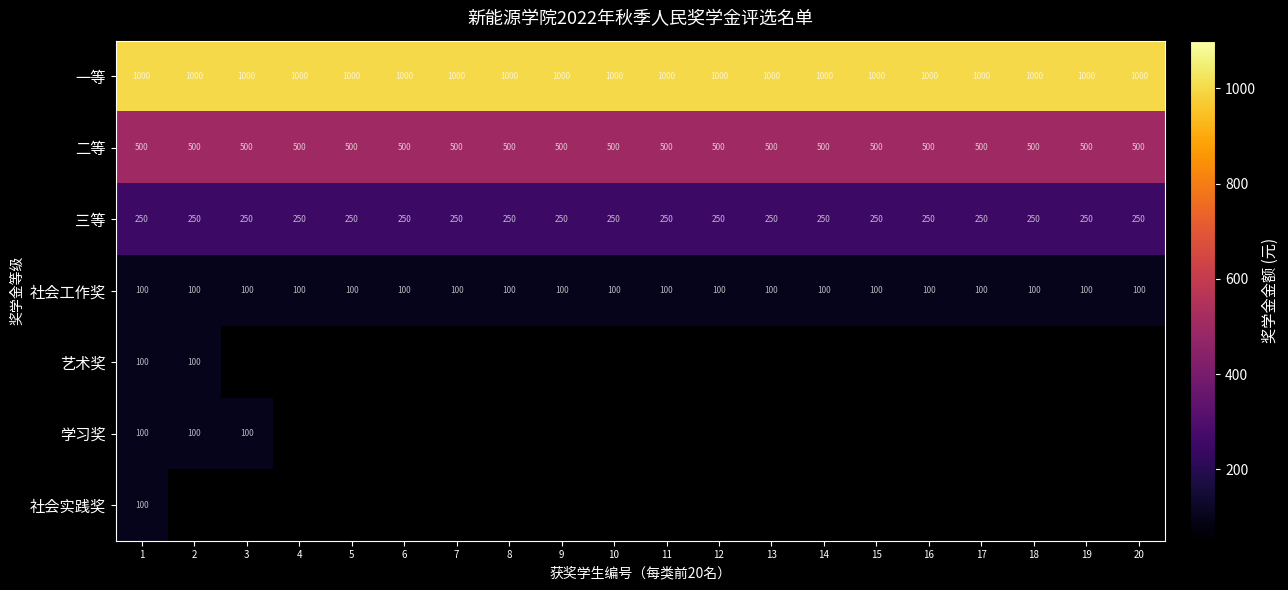

What is the maximum value for 社会工作奖?

100